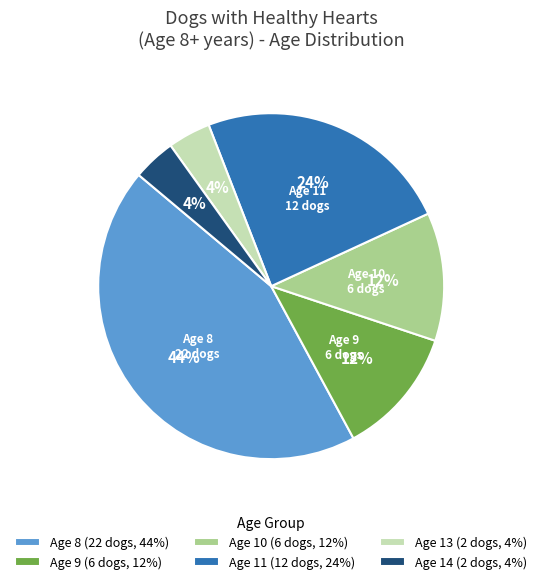

How many slices are in this pie chart?

6